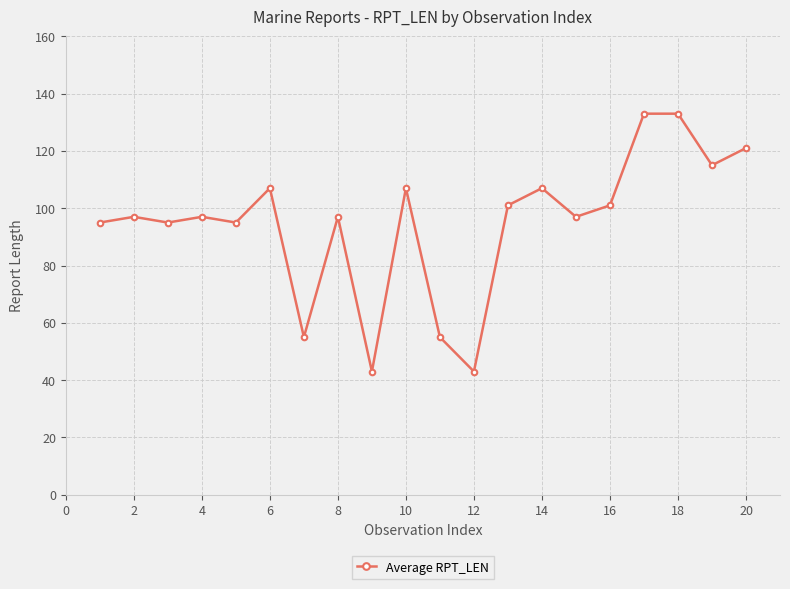

What is the difference between the maximum and second lowest values?

90